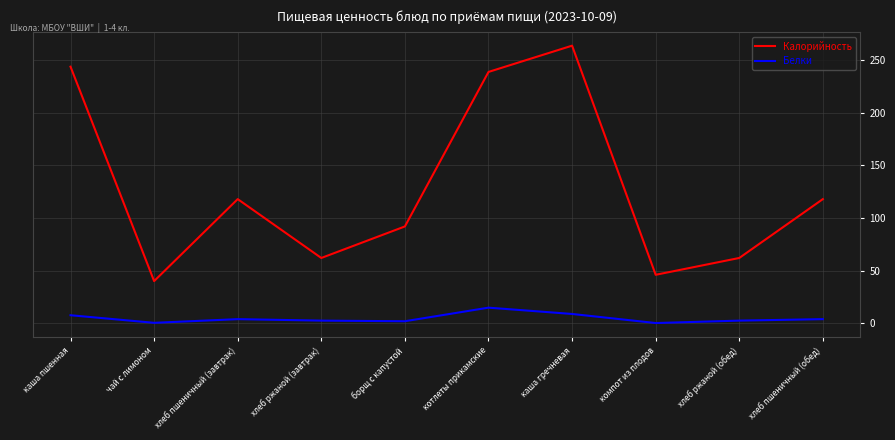

What is the sum of all Калорийность values?

1285.0